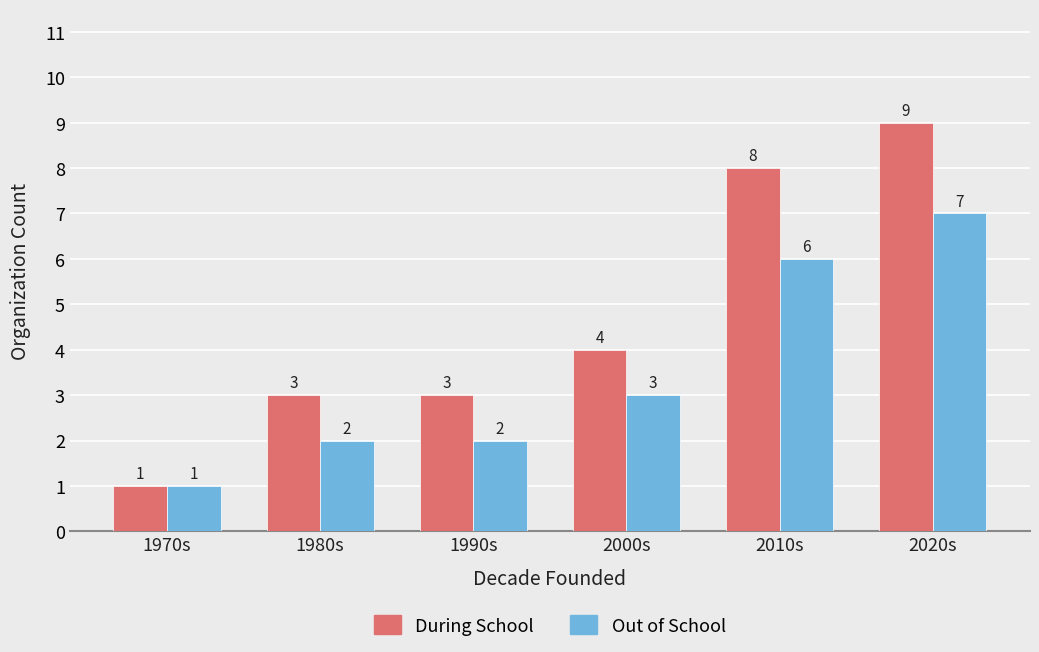

Reading left to right, extract all data points from this chart.

During School: 1970s=1	1980s=3	1990s=3	2000s=4	2010s=8	2020s=9
Out of School: 1970s=1	1980s=2	1990s=2	2000s=3	2010s=6	2020s=7